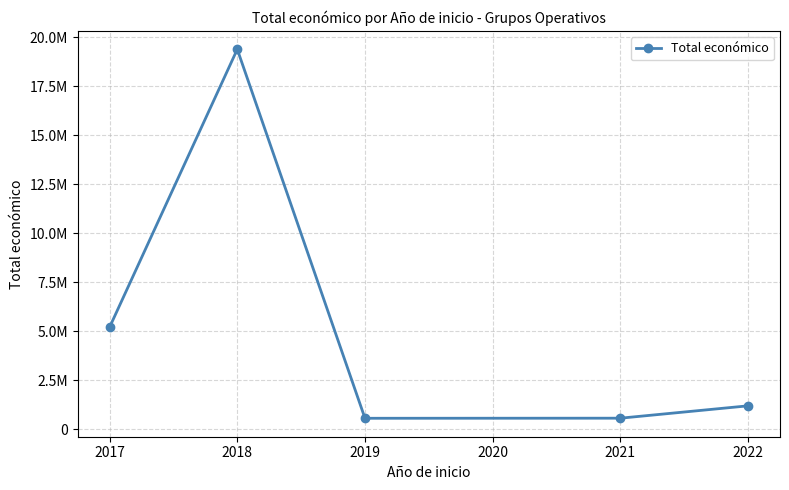

What is the value of the 5th point from the left?

1193239